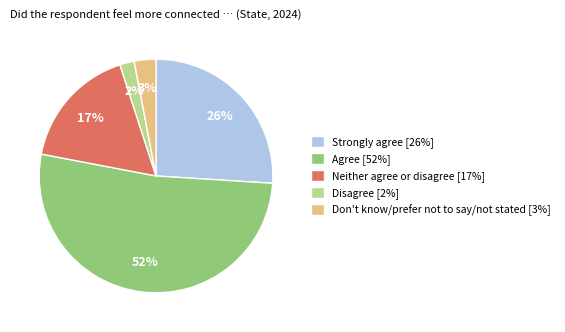

Does any single category account for the majority?

Yes